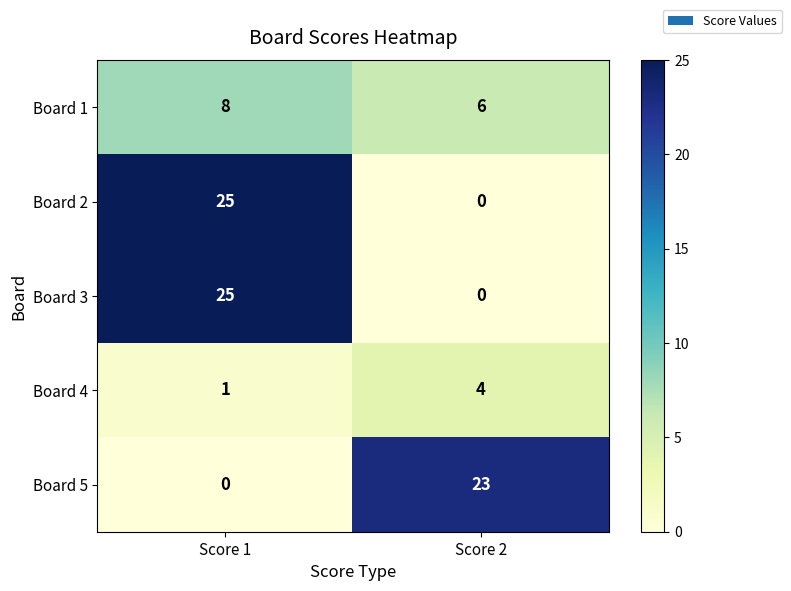

At which category is the sum across all series the highest?

Score 1